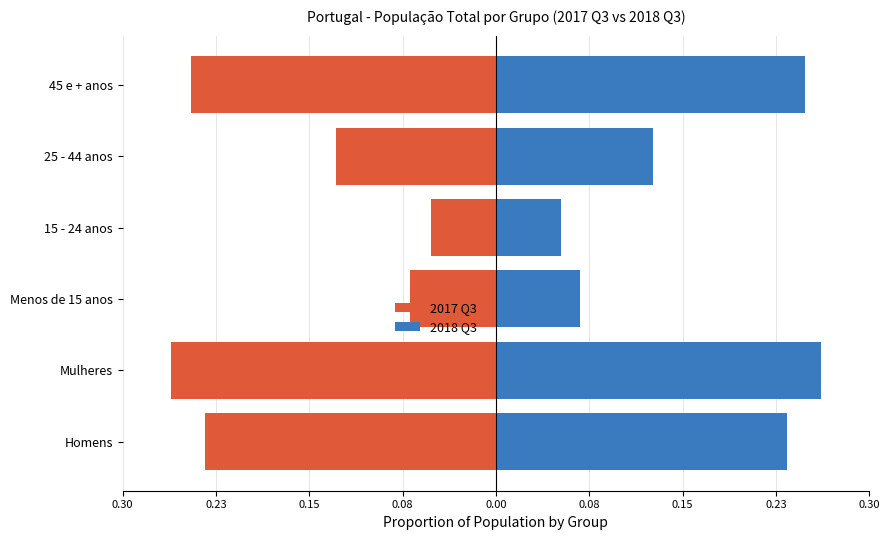

Reading right to left, list all the values displayed in this chart.

2017 Q3: -0.2	-0.1	-0.1	-0.1	-0.3	-0.2
2018 Q3: 0.3	0.1	0.1	0.1	0.3	0.2